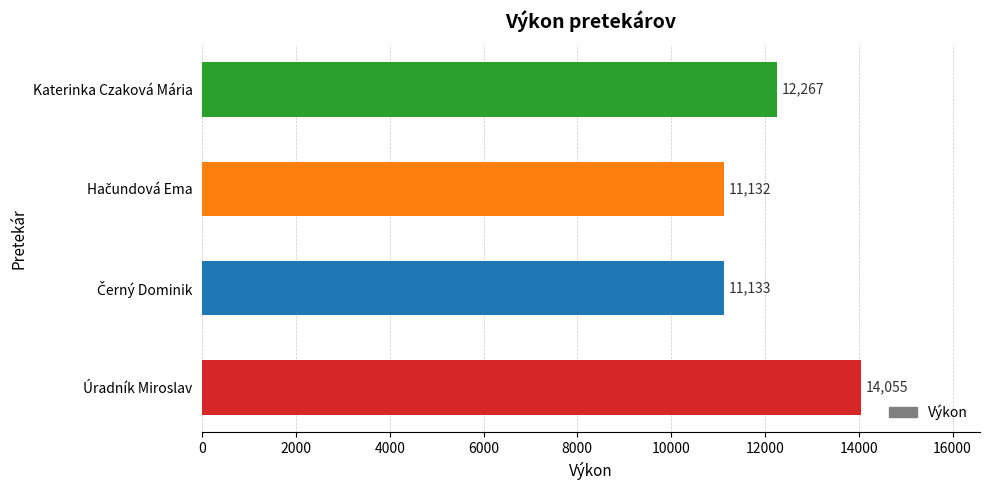

How many categories are shown in the chart?

4